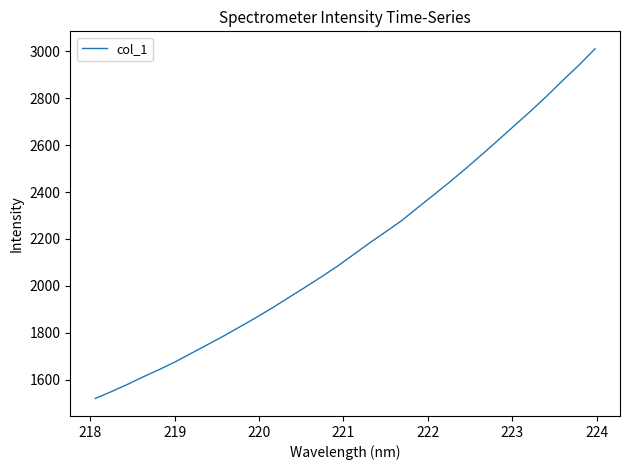

Count the number of values greater than 2133.

16